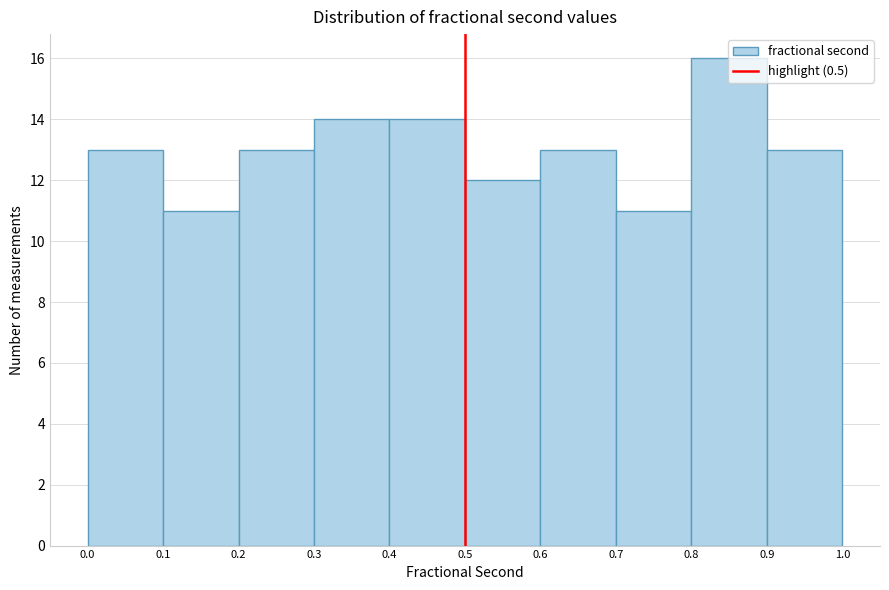

Reading left to right, transcribe this chart: for each bar, give the range it covers on the x-axis and its height. The values are not printed on the chart, so give them approximately, as read against the axis.

0.0 to 0.1: 13
0.1 to 0.2: 11
0.2 to 0.3: 13
0.3 to 0.4: 14
0.4 to 0.5: 14
0.5 to 0.6: 12
0.6 to 0.7: 13
0.7 to 0.8: 11
0.8 to 0.9: 16
0.9 to 1.0: 13